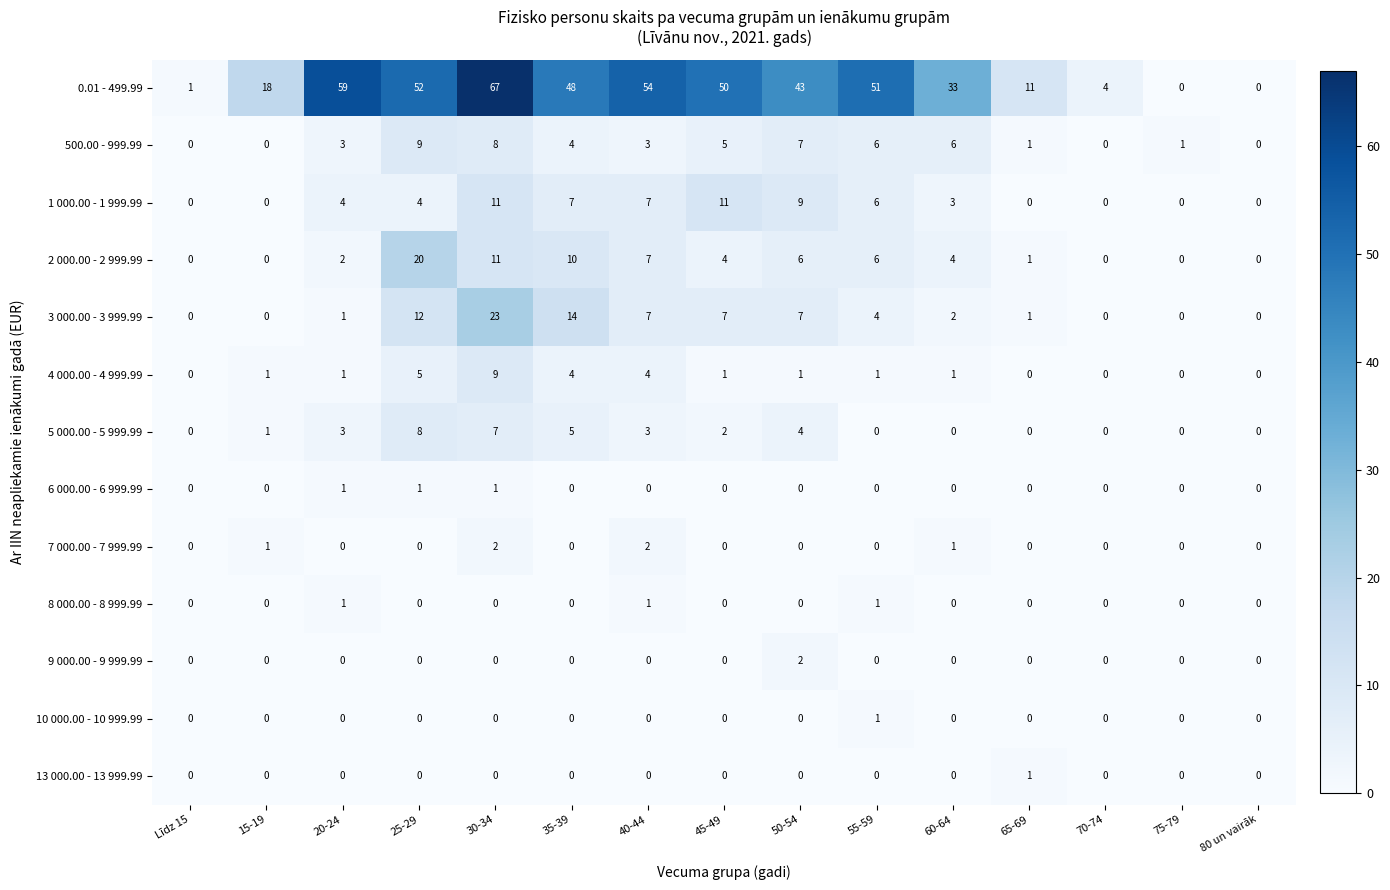

How many values in 500.00 - 999.99 are above zero?

11